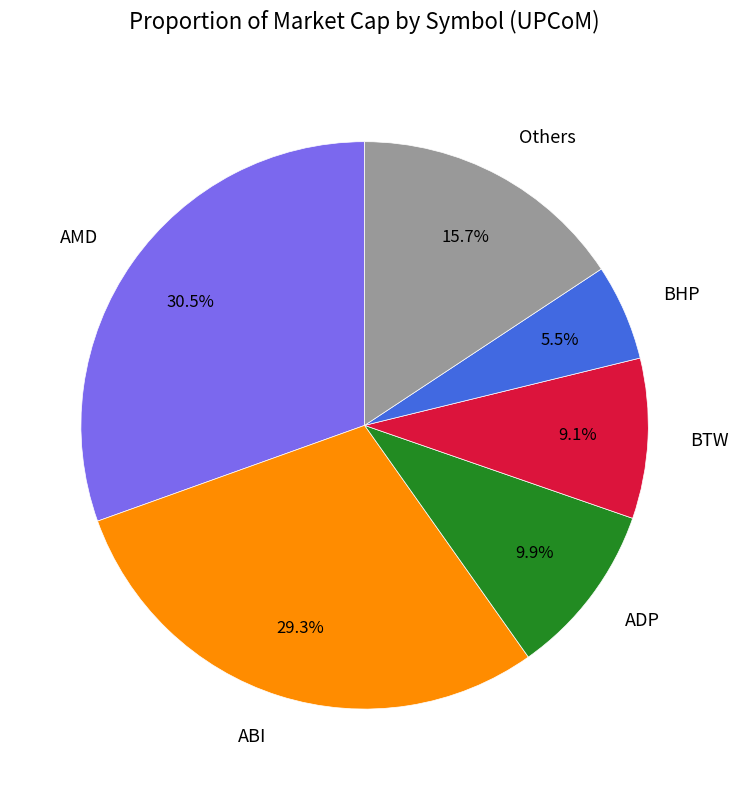

To the nearest percent, what is the average slice percentage?

17%